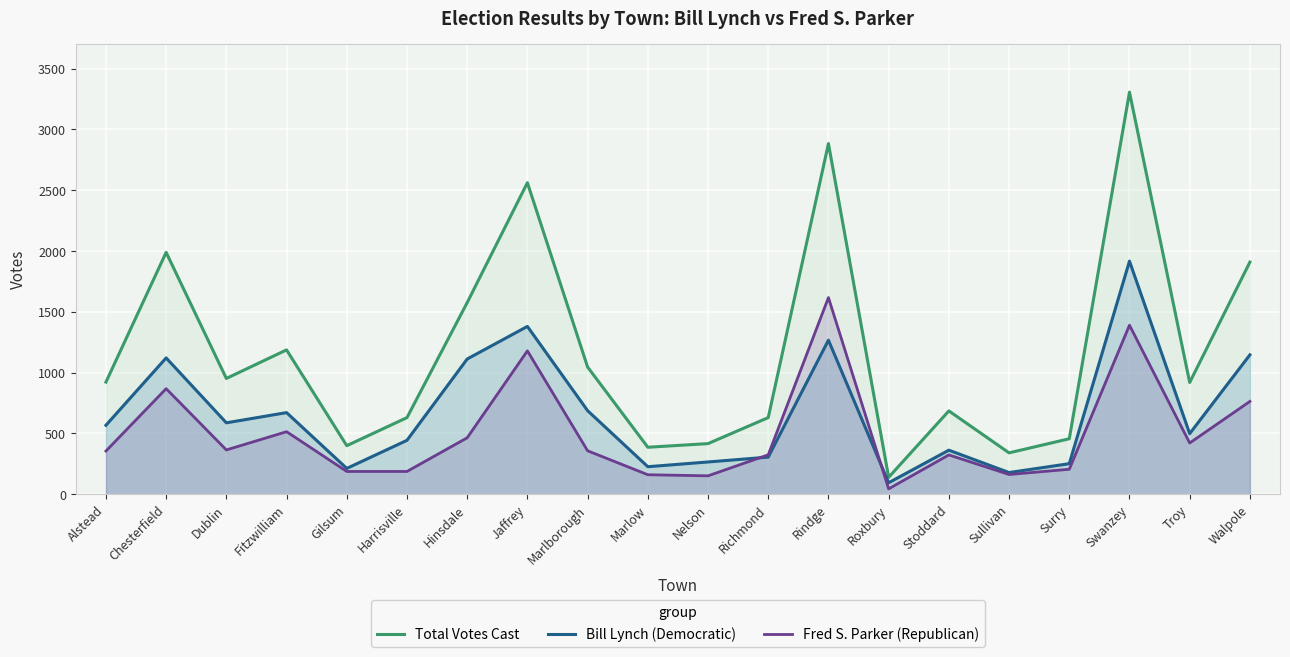

What is the average value of the Total Votes Cast series?

1167